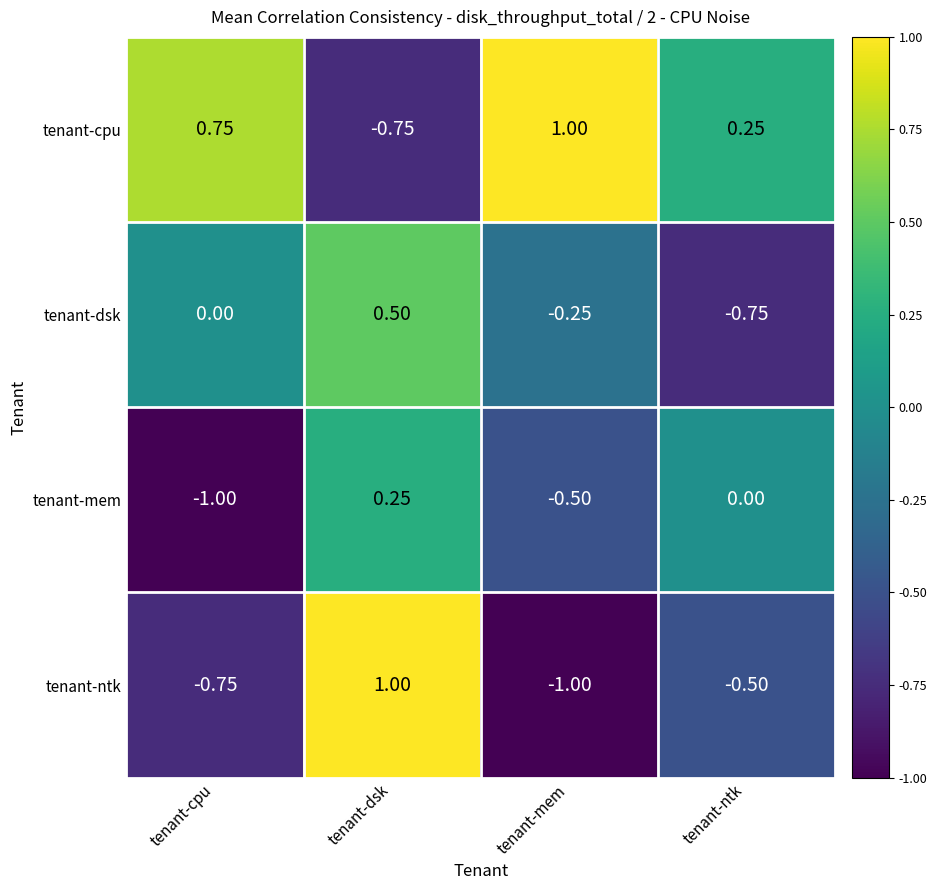

At which category is the sum across all series the highest?

tenant-dsk